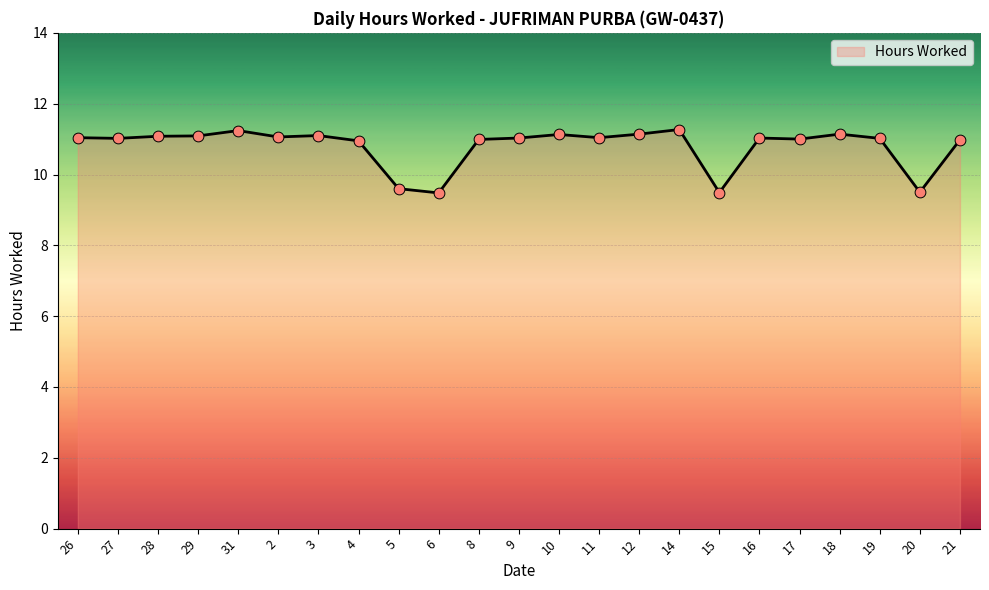

What is the ratio of the value at 6 to the value at 31?

0.8